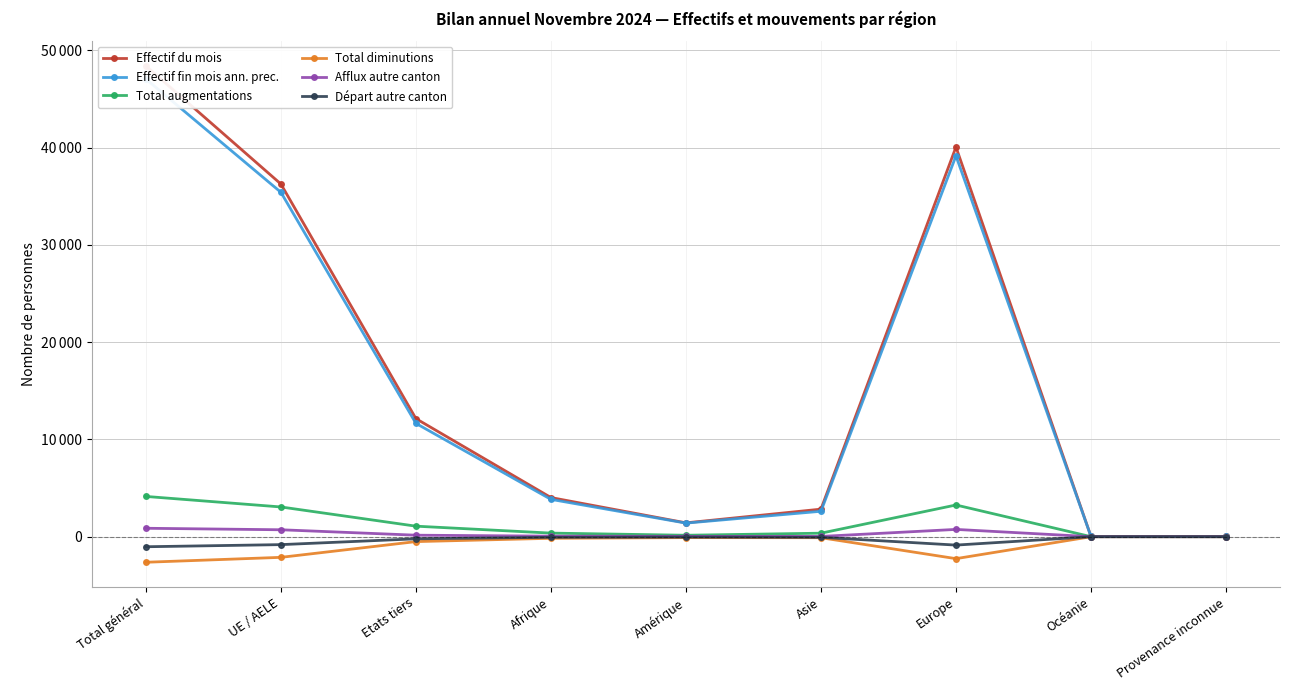

Reading left to right, list all the values displayed in this chart.

Effectif du mois: Total général=48402	UE / AELE=36262	Etats tiers=12140	Afrique=4024	Amérique=1423	Asie=2832	Europe=40070	Océanie=23	Provenance inconnue=30
Effectif fin mois ann. prec.: Total général=47063	UE / AELE=35412	Etats tiers=11651	Afrique=3838	Amérique=1395	Asie=2615	Europe=39161	Océanie=23	Provenance inconnue=31
Total augmentations: Total général=4139	UE / AELE=3057	Etats tiers=1082	Afrique=369	Amérique=147	Asie=360	Europe=3260	Océanie=2	Provenance inconnue=1
Total diminutions: Total général=-2629	UE / AELE=-2124	Etats tiers=-505	Afrique=-165	Amérique=-96	Asie=-105	Europe=-2258	Océanie=-3	Provenance inconnue=-2
Afflux autre canton: Total général=866	UE / AELE=712	Etats tiers=154	Afrique=55	Amérique=34	Asie=26	Europe=749	Océanie=2	Provenance inconnue=0
Départ autre canton: Total général=-1034	UE / AELE=-816	Etats tiers=-218	Afrique=-63	Amérique=-42	Asie=-64	Europe=-864	Océanie=-1	Provenance inconnue=0